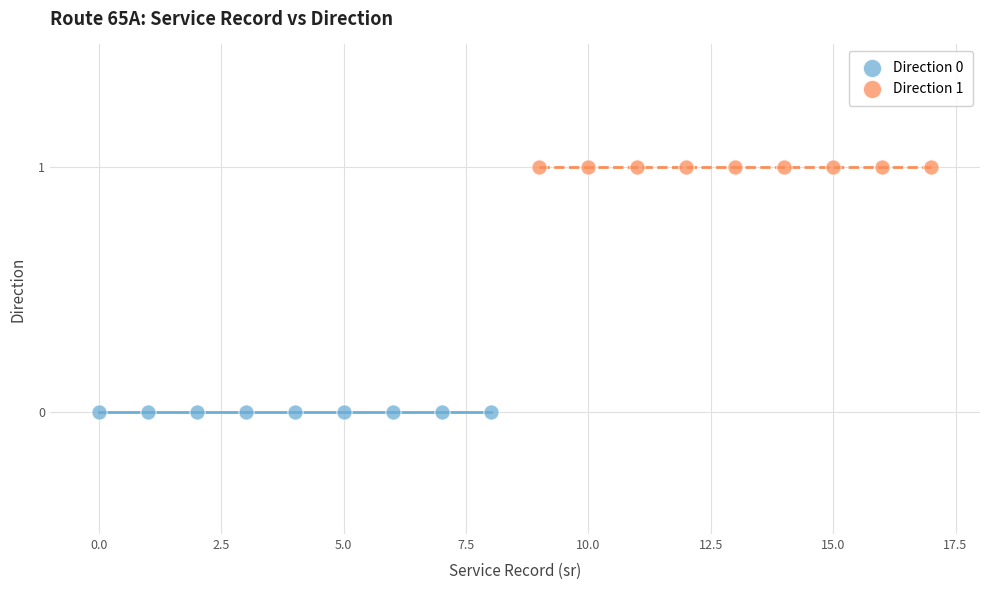

Which series contains the lowest Y value?

Direction 0